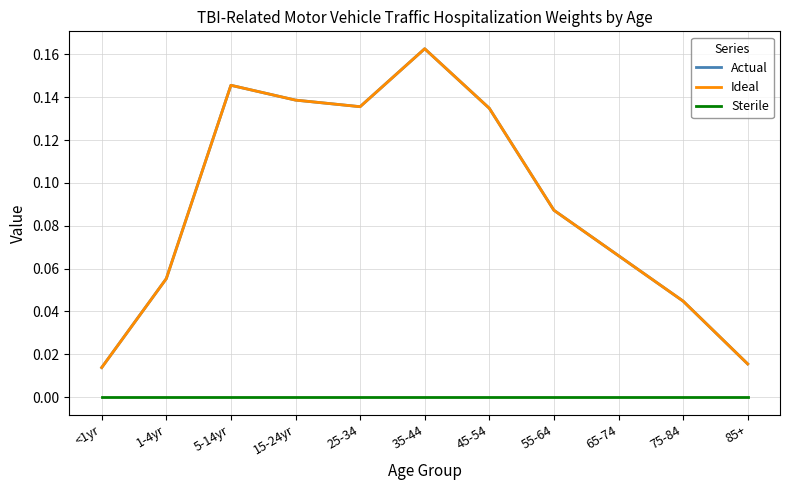

True or false: Sterile and Actual intersect in this chart.

False